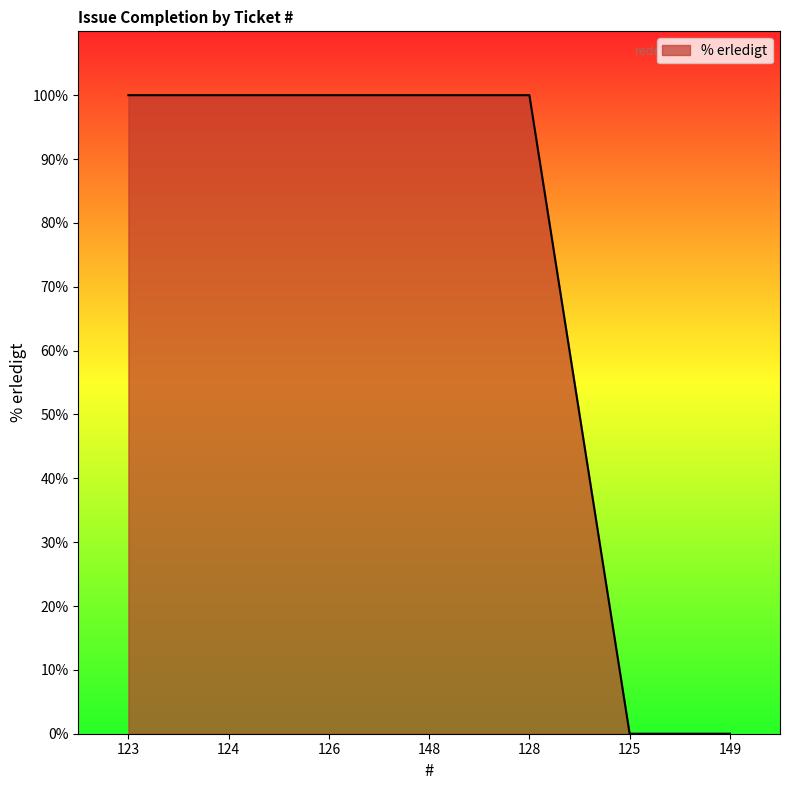

How many series are shown in this chart?

1